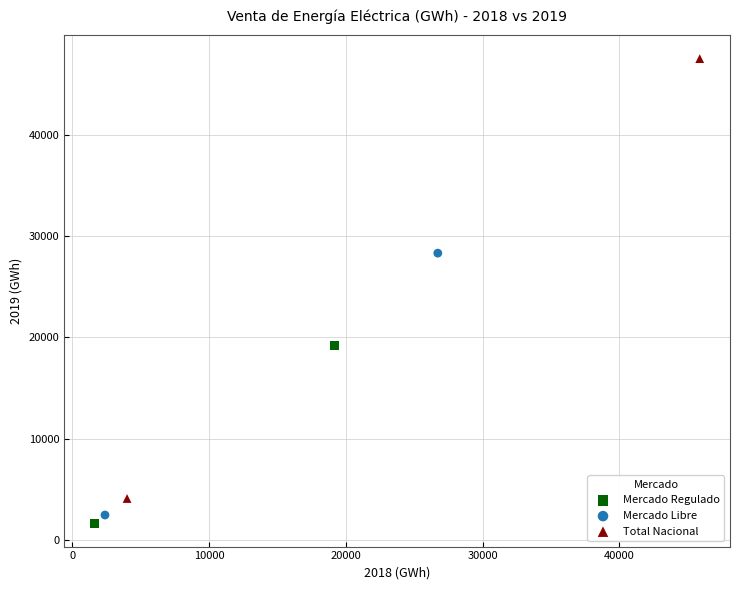

What are all the series names shown in the legend?

Mercado Regulado, Mercado Libre, Total Nacional